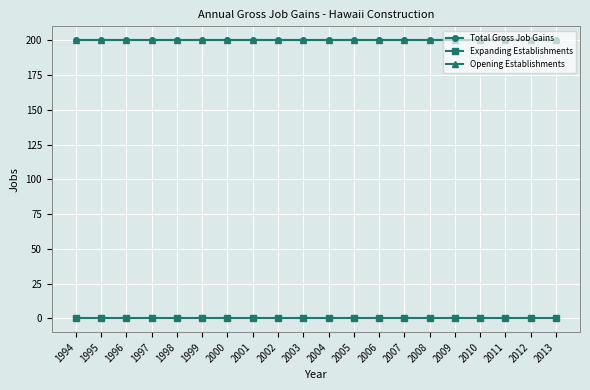

Is this an area chart (filled region under the line)?

No